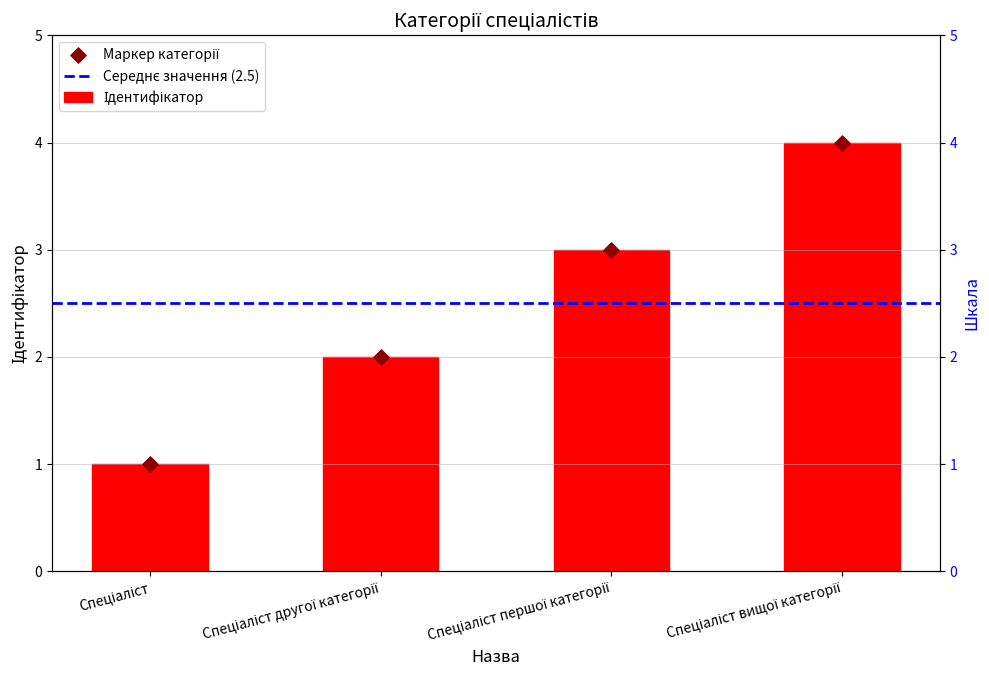

Between Спеціаліст першої категорії and Спеціаліст вищої категорії, which is larger?

Спеціаліст вищої категорії